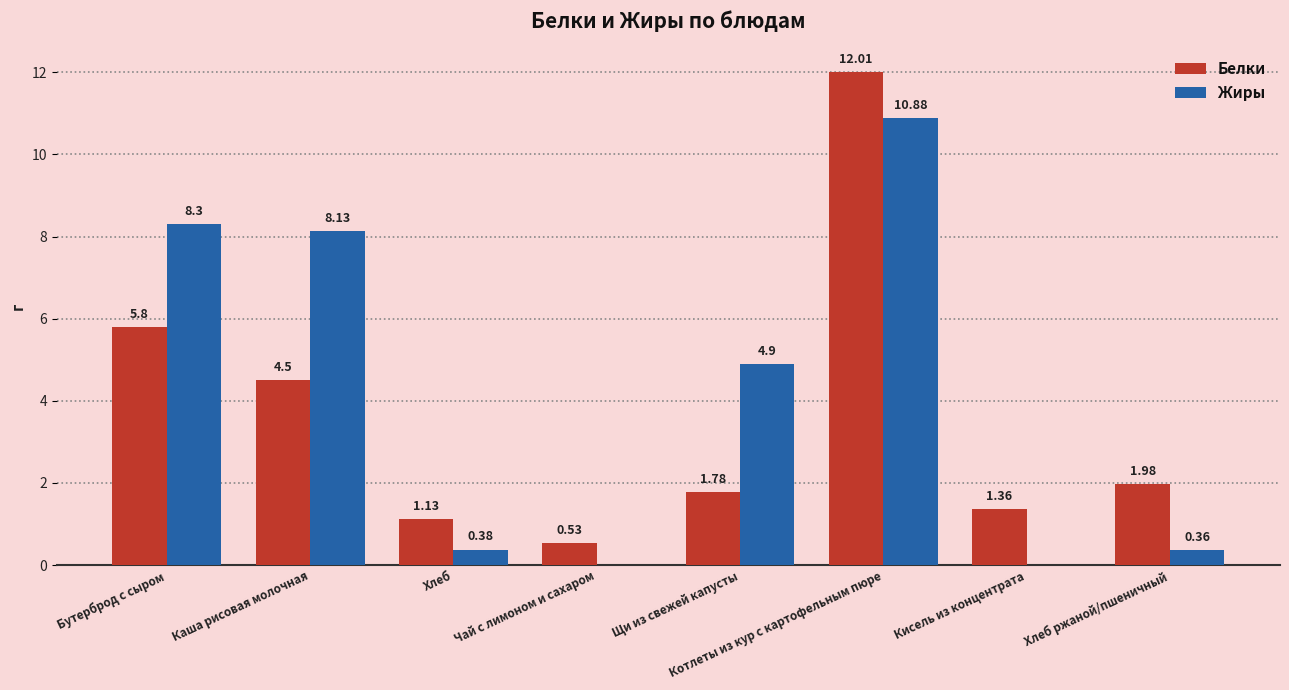

Count the number of categories in the chart.

8